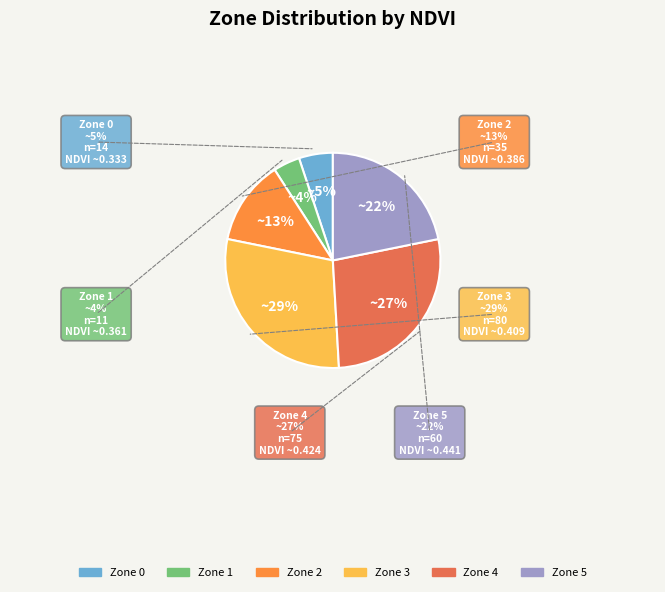

What is the ratio of the value at Zone 2 to the value at Zone 4?

0.5